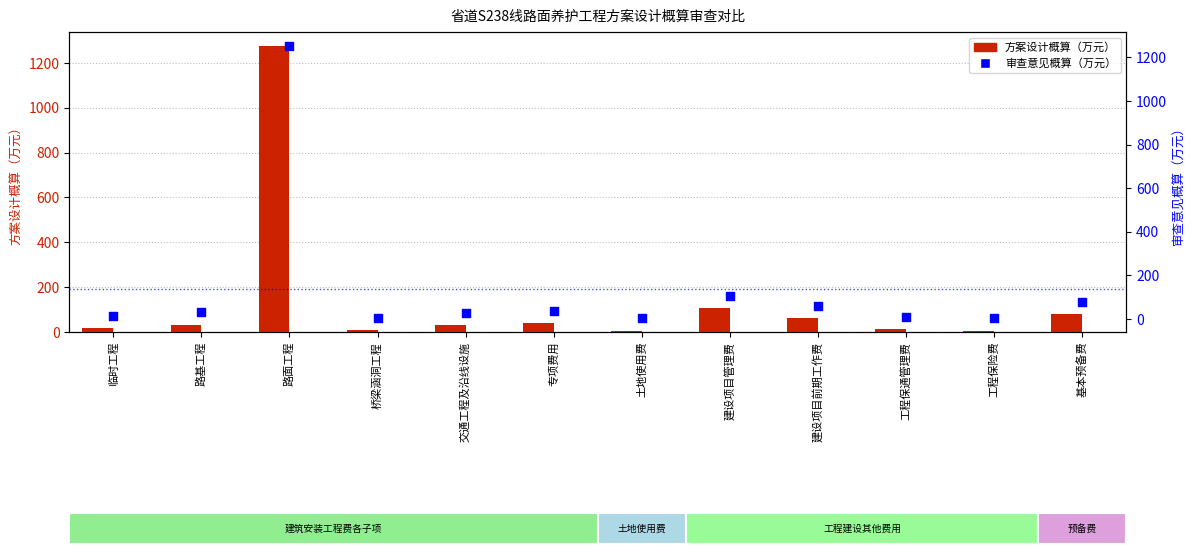

Which series reaches the maximum Y coordinate?

方案设计概算（万元）